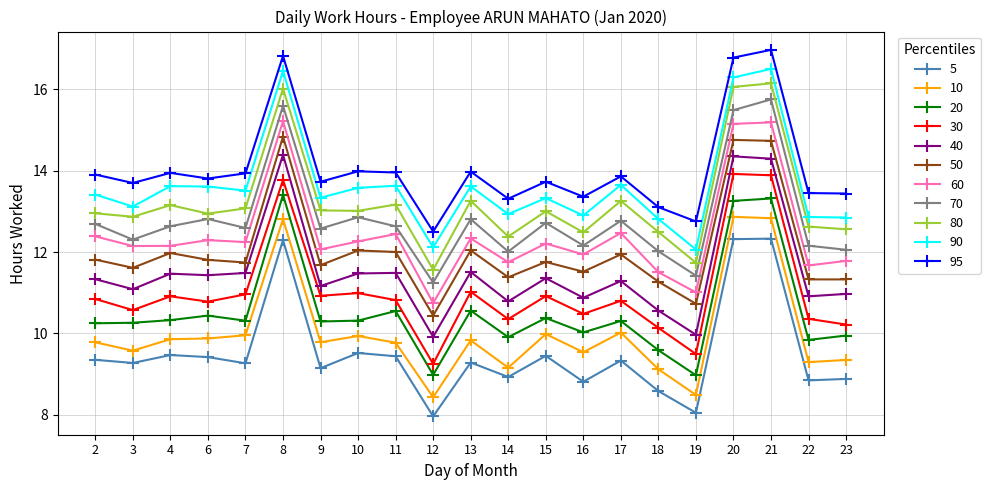

What is the lowest value of the 20 series?

9.0